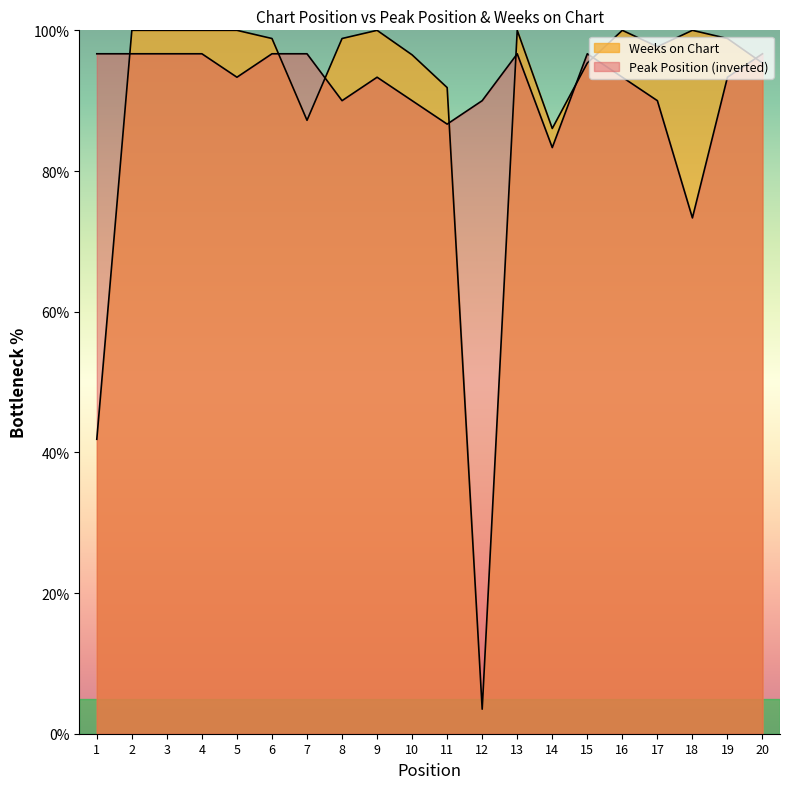

At which label does Peak Position reach its minimum?

18